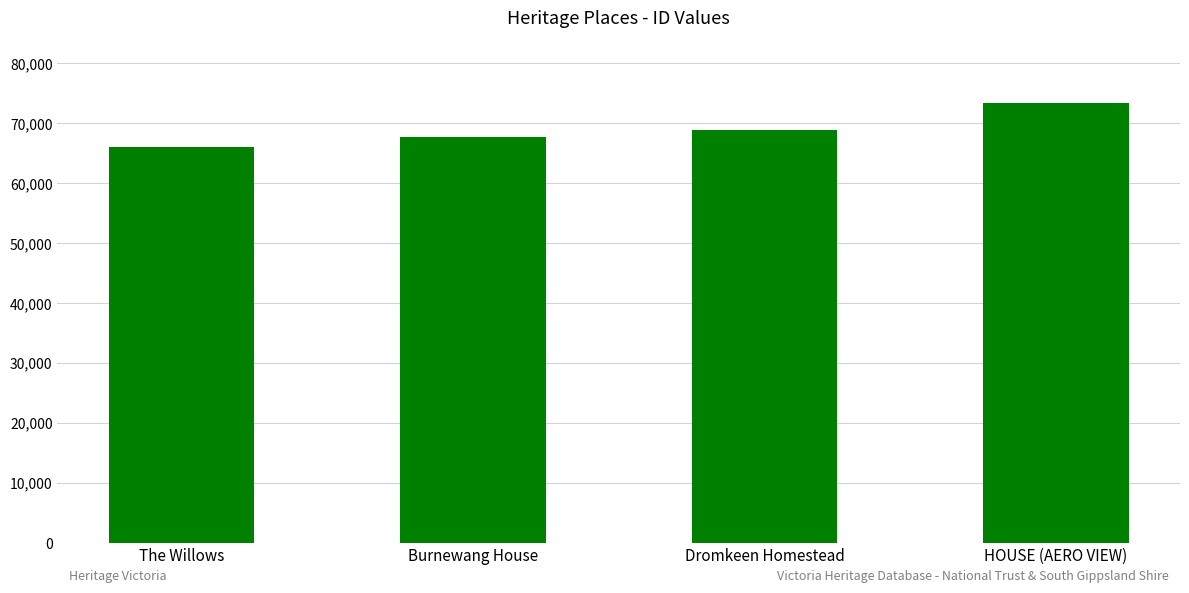

Reading left to right, list all the values displayed in this chart.

The Willows=66084	Burnewang House=67694	Dromkeen Homestead=68846	HOUSE (AERO VIEW)=73308